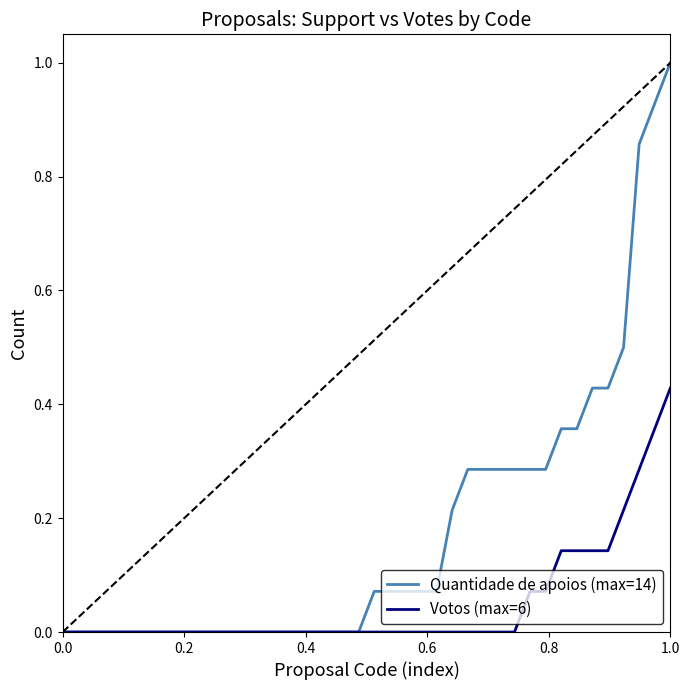

What is the difference between the maximum and second lowest values in the Quantidade de apoios (max=14) series?

1.0